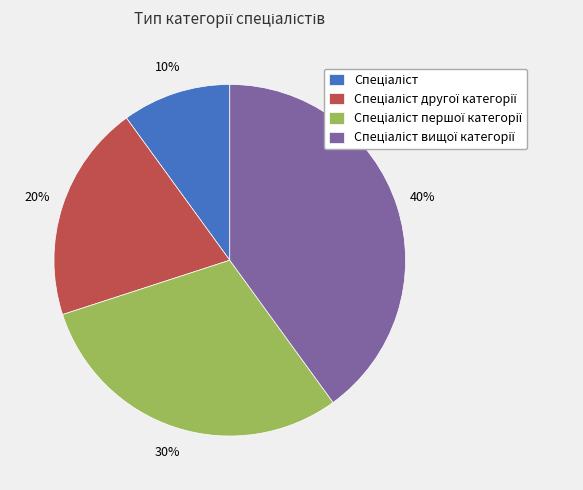

Does any single category account for the majority?

No